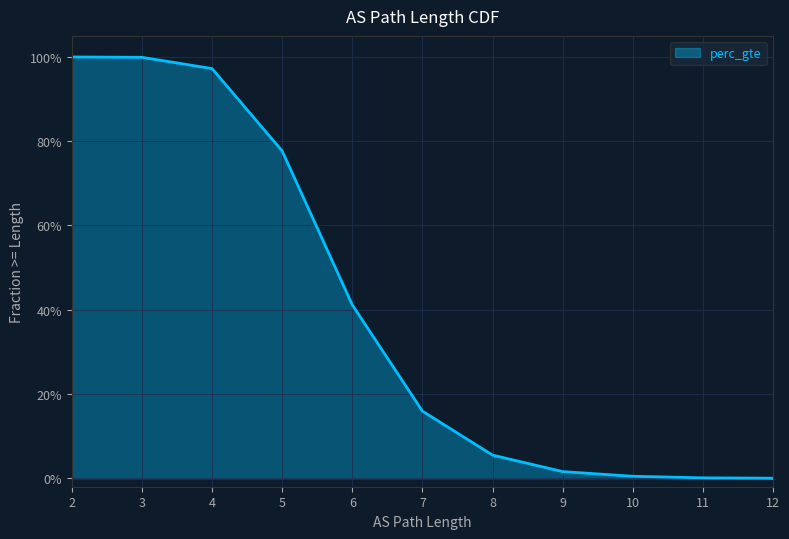

What is the sum of all values?

4.4